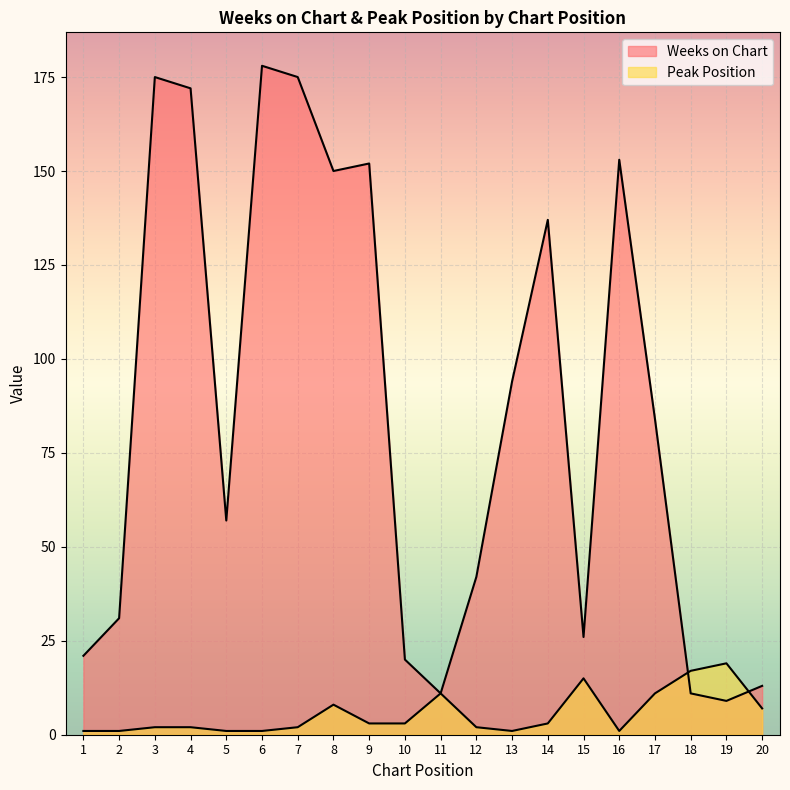

How many lines are shown in the chart?

2